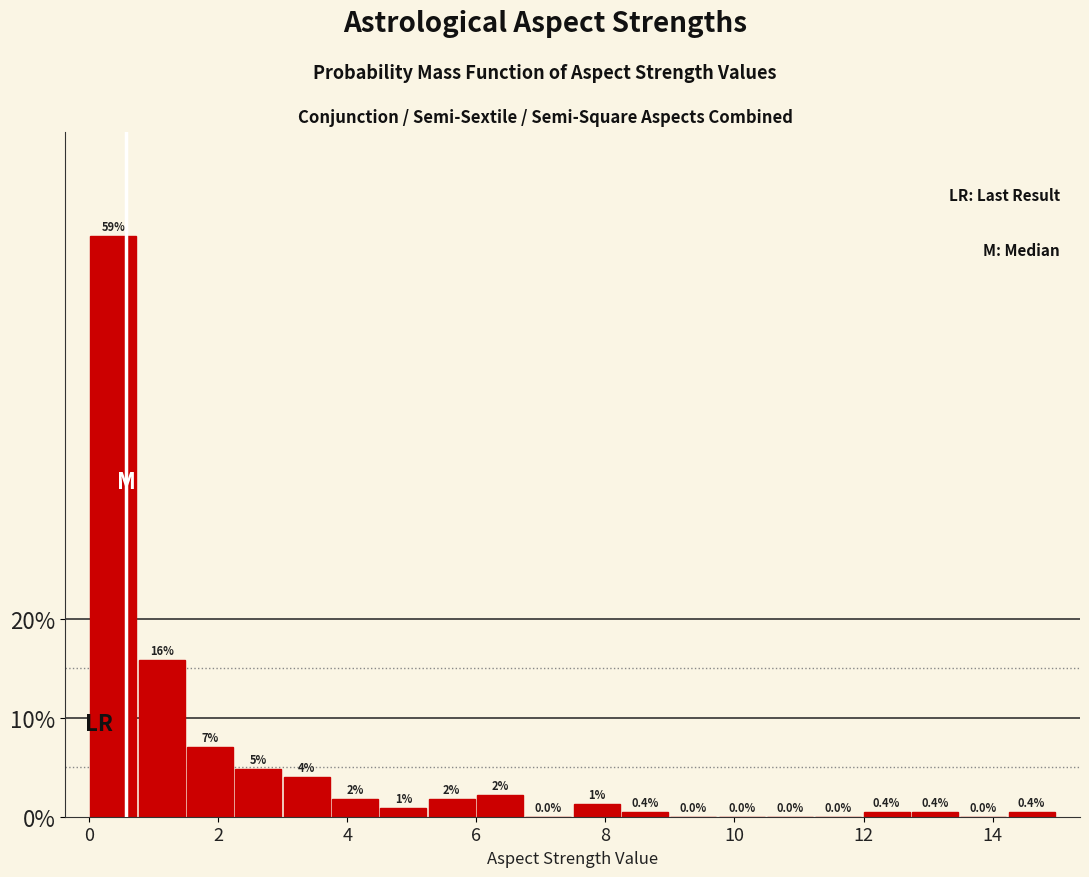

Read against the x-axis, roughly where is the centre of the tallest bar?

0.4